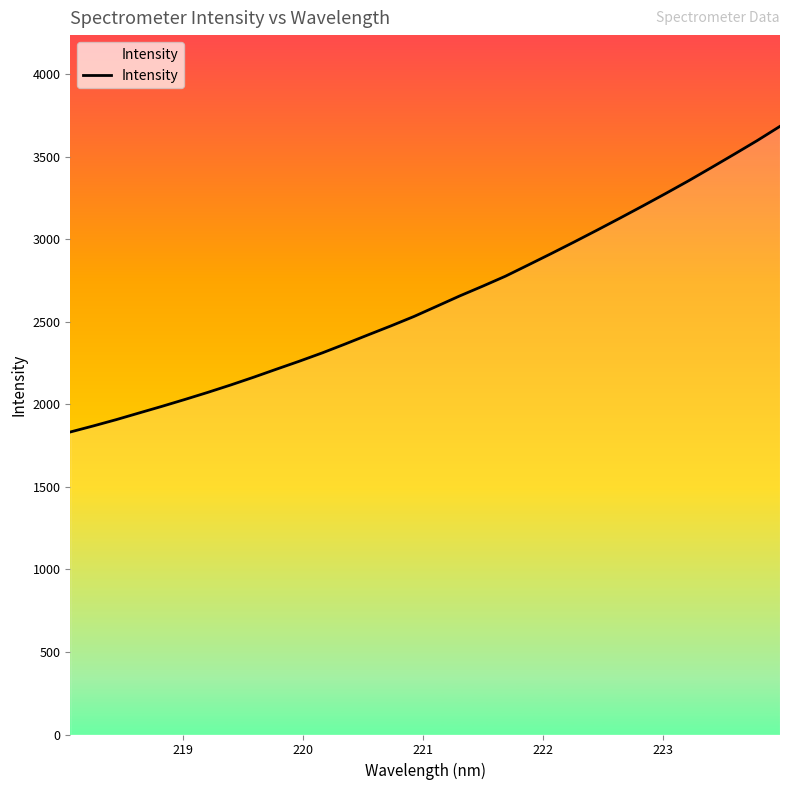

Count the number of values greater than 2593.

16